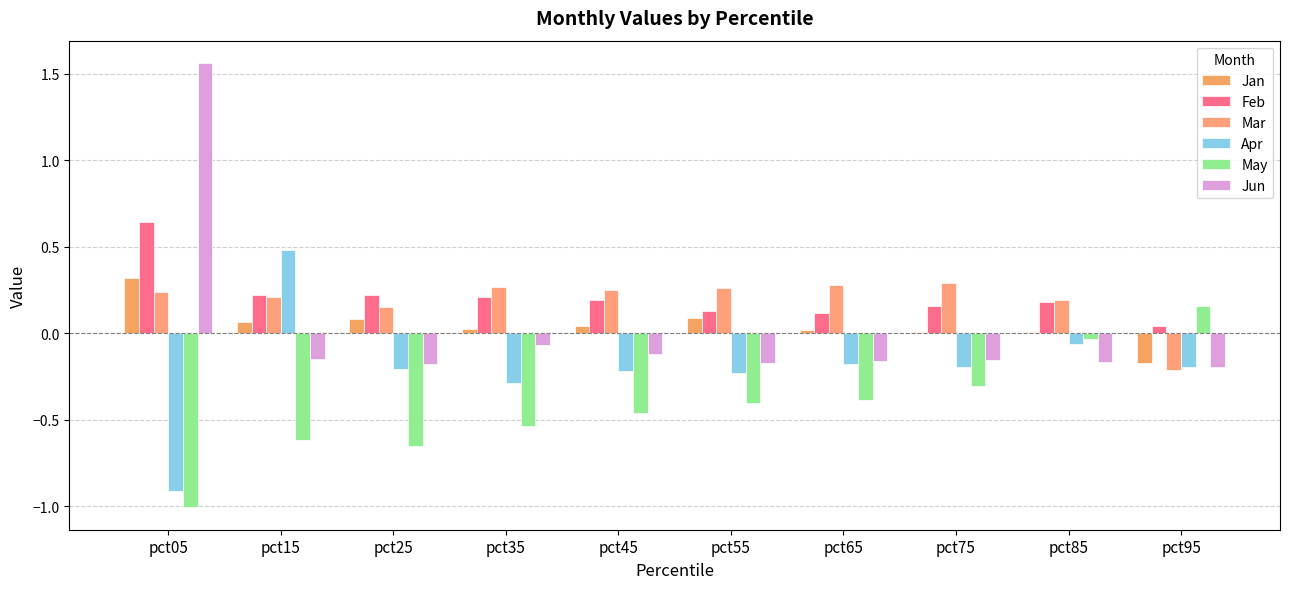

What is the sum of all Mar values?

1.9